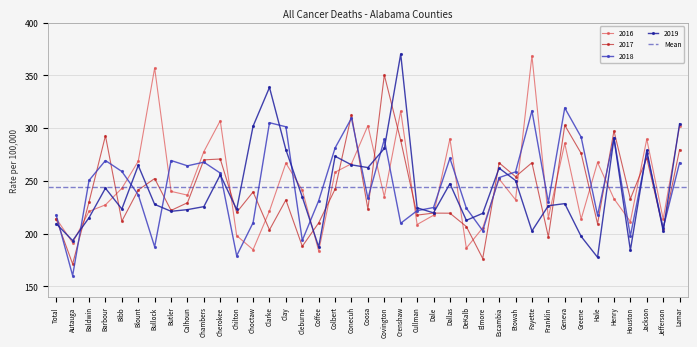

Which category has the highest value across all series?

Crenshaw